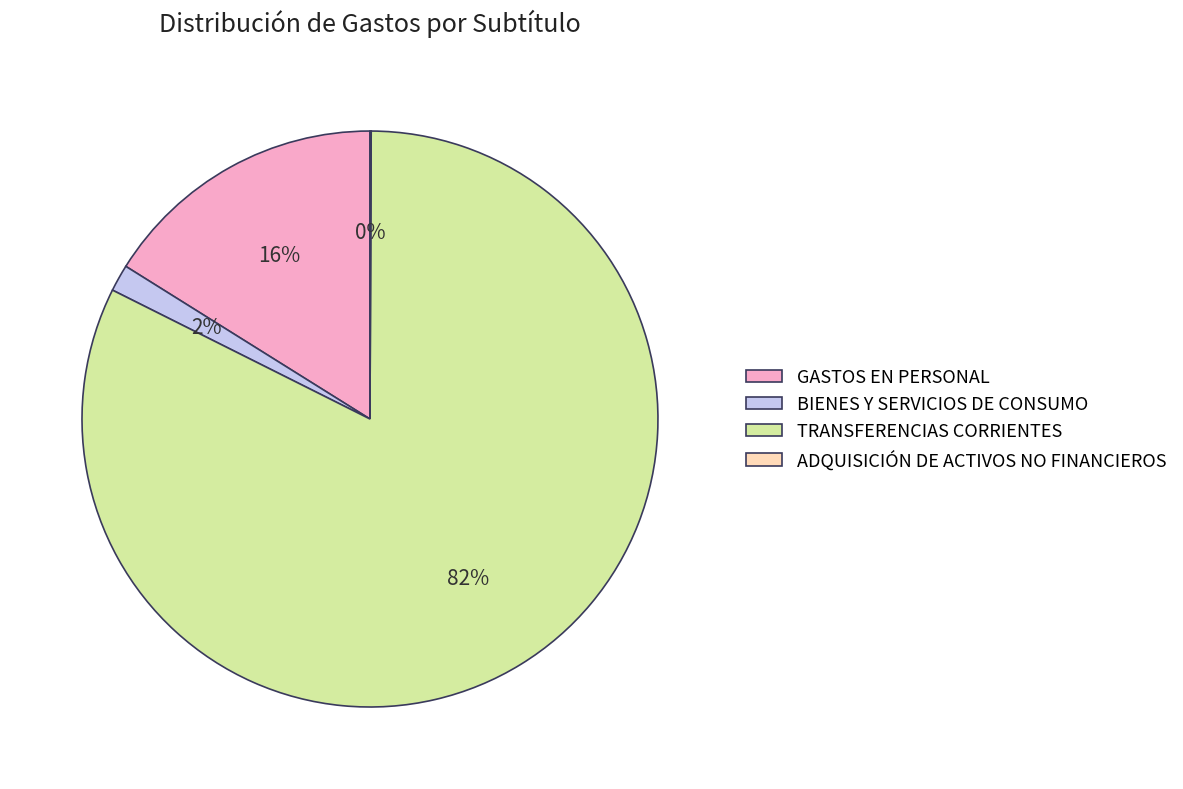

To the nearest percent, what percentage of the pie is GASTOS EN PERSONAL?

16%